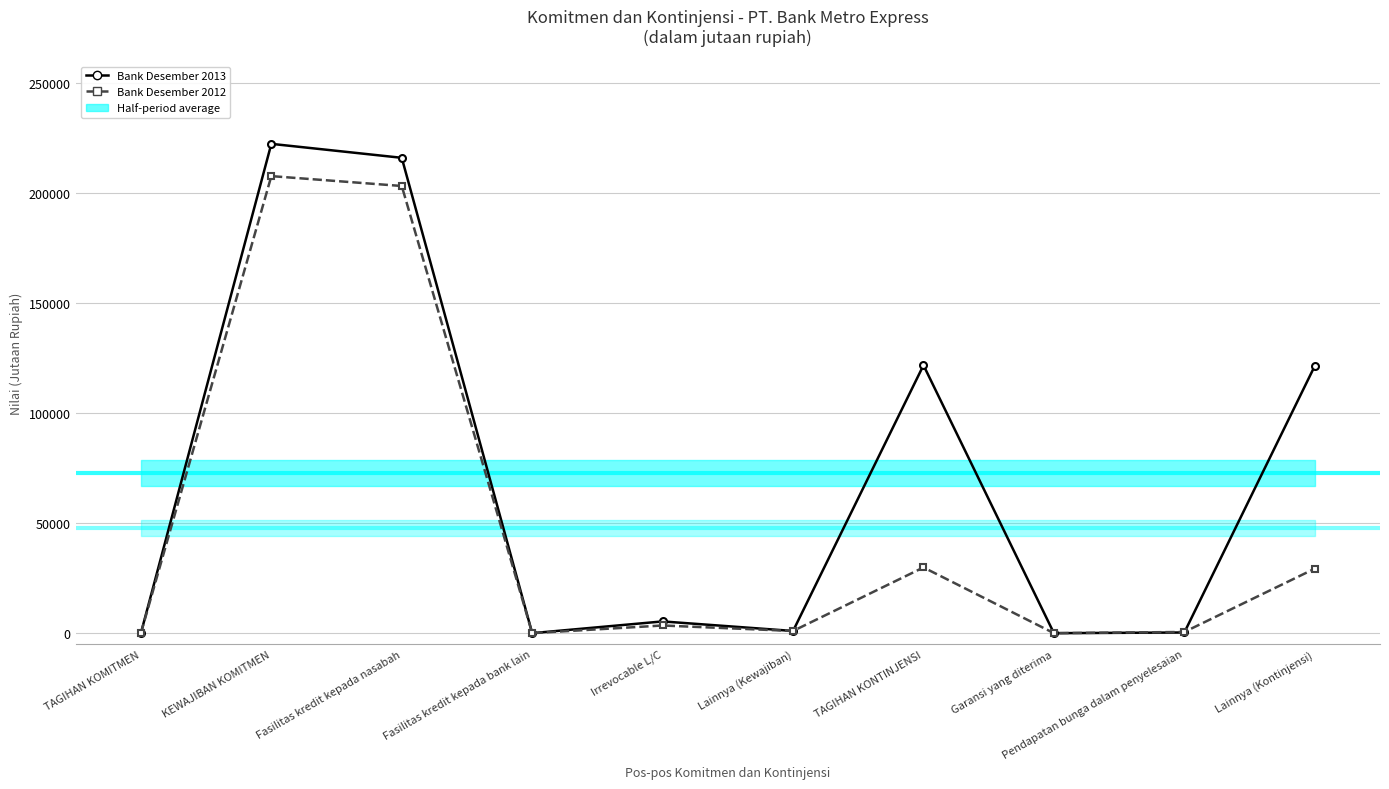

Does the chart display data point markers on the line(s)?

Yes